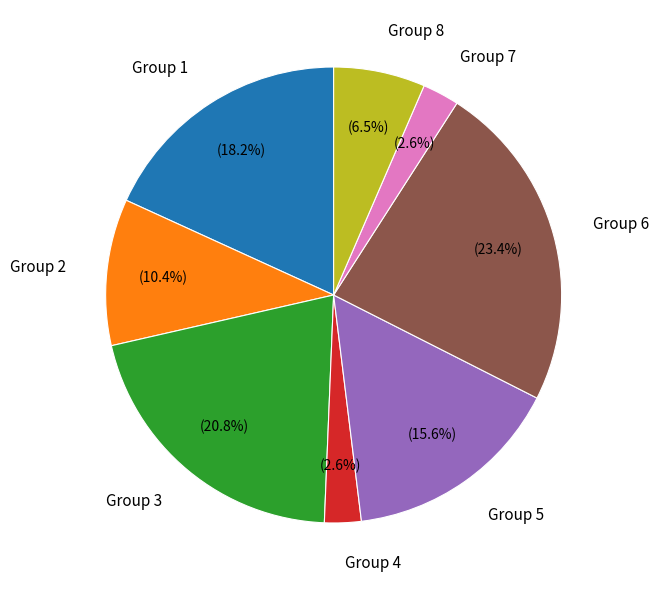

Is the sum of Group 8 and Group 7 greater than half?

No